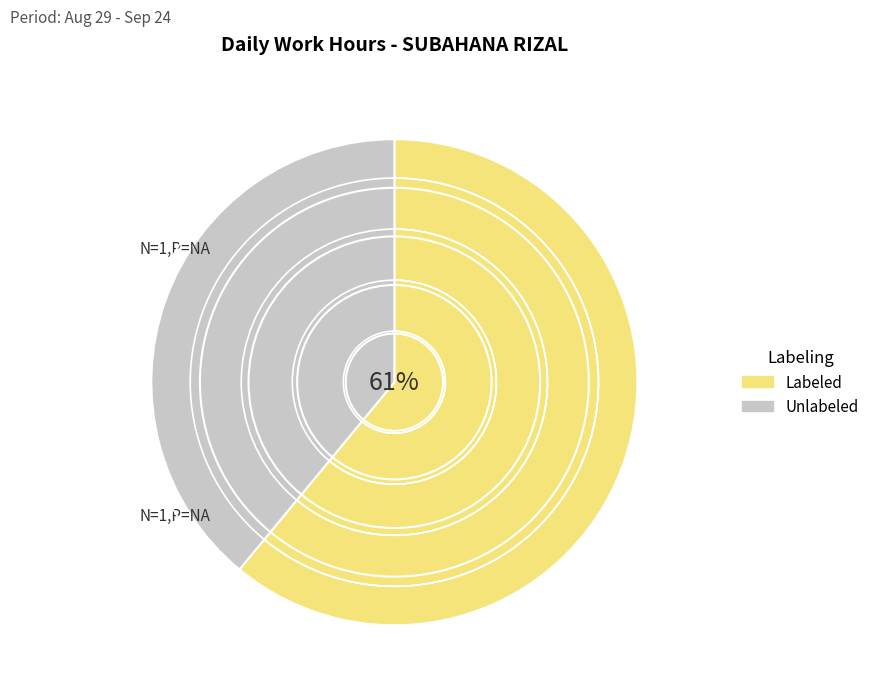

Rank the series by their average value, from lowest to highest.

Unlabeled, Labeled